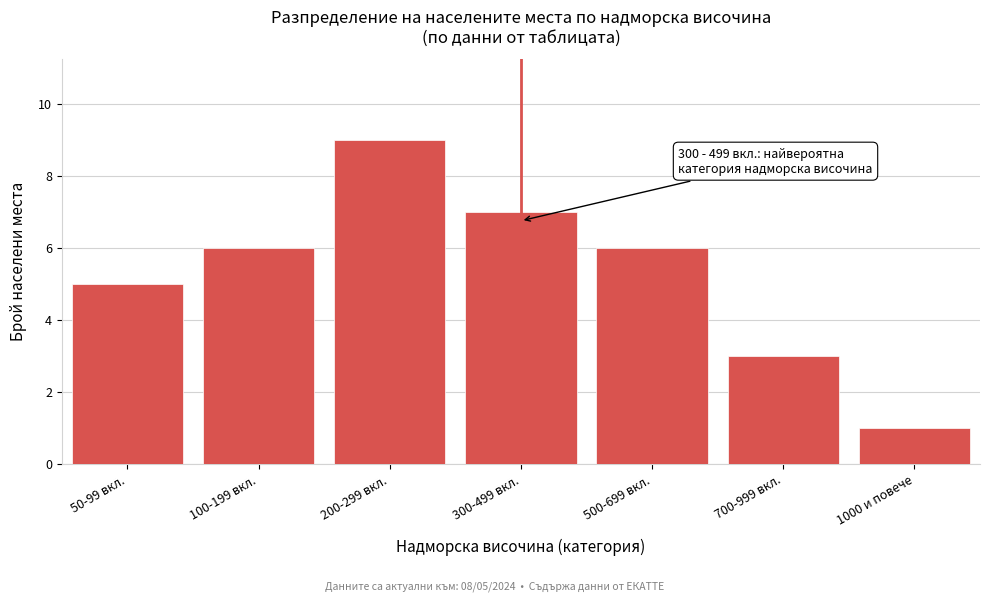

Reading right to left, what are all the values shown in this chart?

1000 и повече=1	700-999 вкл.=3	500-699 вкл.=6	300-499 вкл.=7	200-299 вкл.=9	100-199 вкл.=6	50-99 вкл.=5